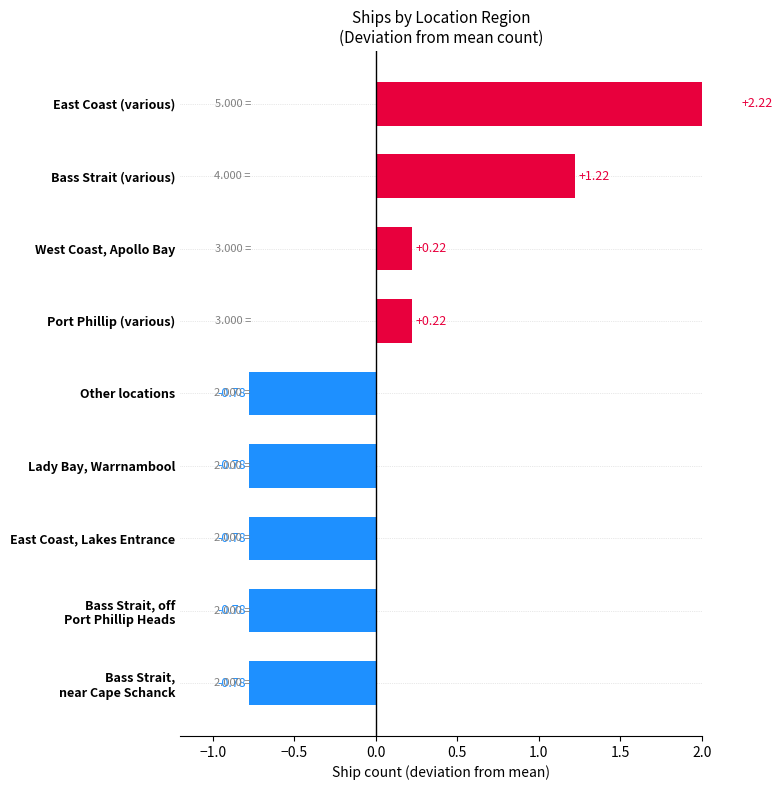

Reading left to right, list all the values displayed in this chart.

2.2	1.2	0.2	0.2	-0.8	-0.8	-0.8	-0.8	-0.8